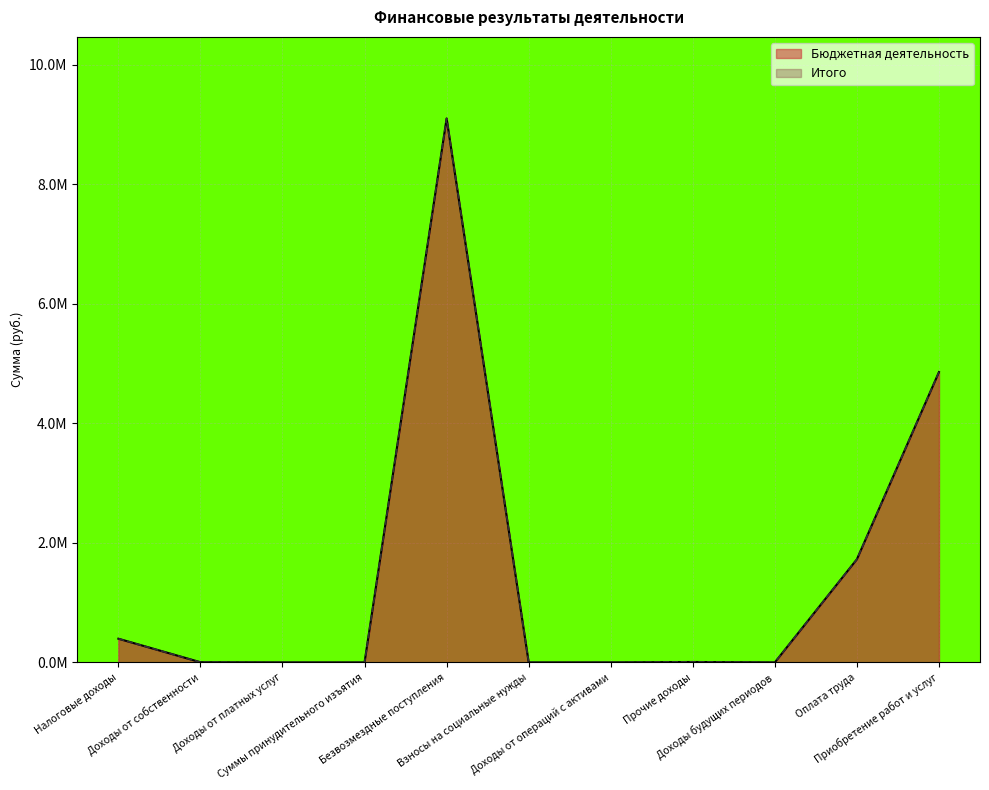

Which series has the largest total across all categories?

Бюджетная деятельность